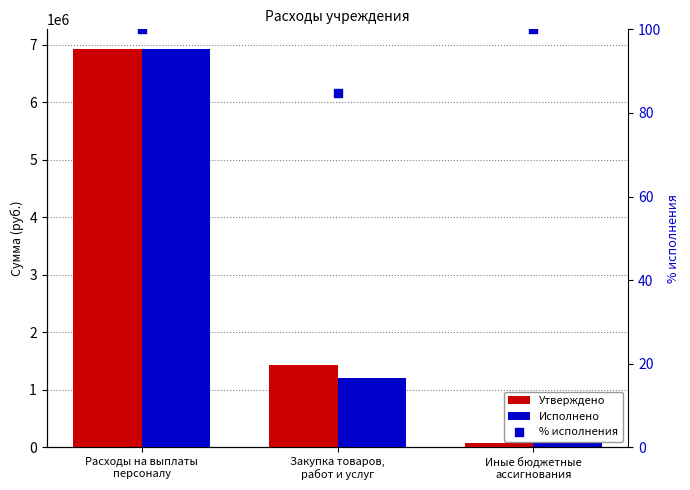

Is the value of Исполнено at Закупка товаров,
работ и услуг greater than the value of % исполнения at Закупка товаров,
работ и услуг?

Yes